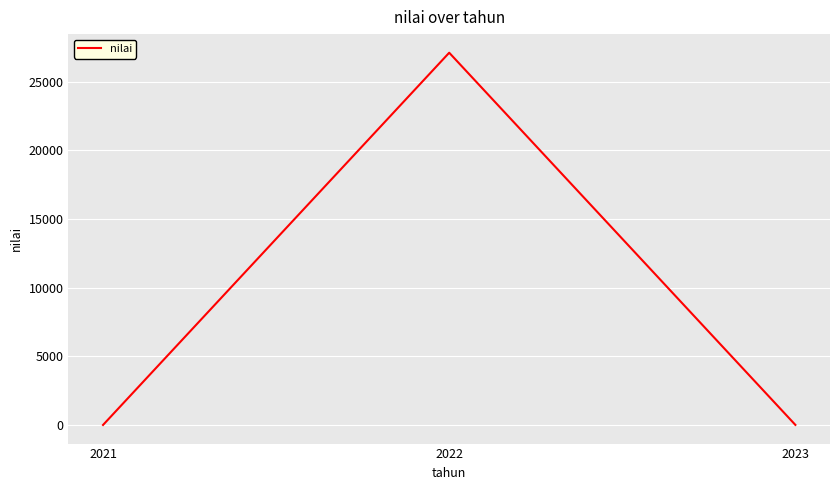

What is the change in value from 2021 to 2023?

+5.1